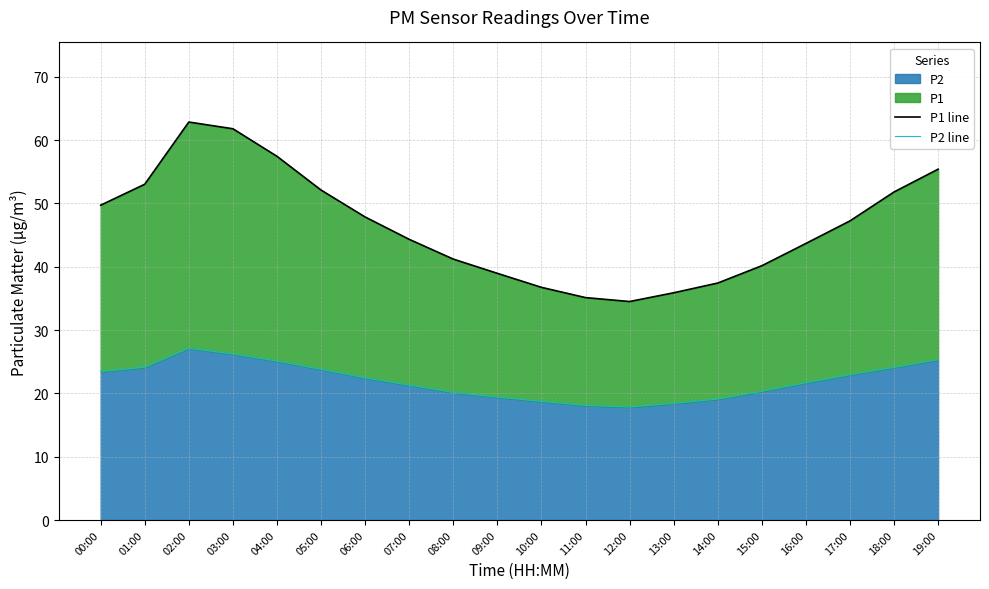

Which label corresponds to the smallest value in the chart?

12:00